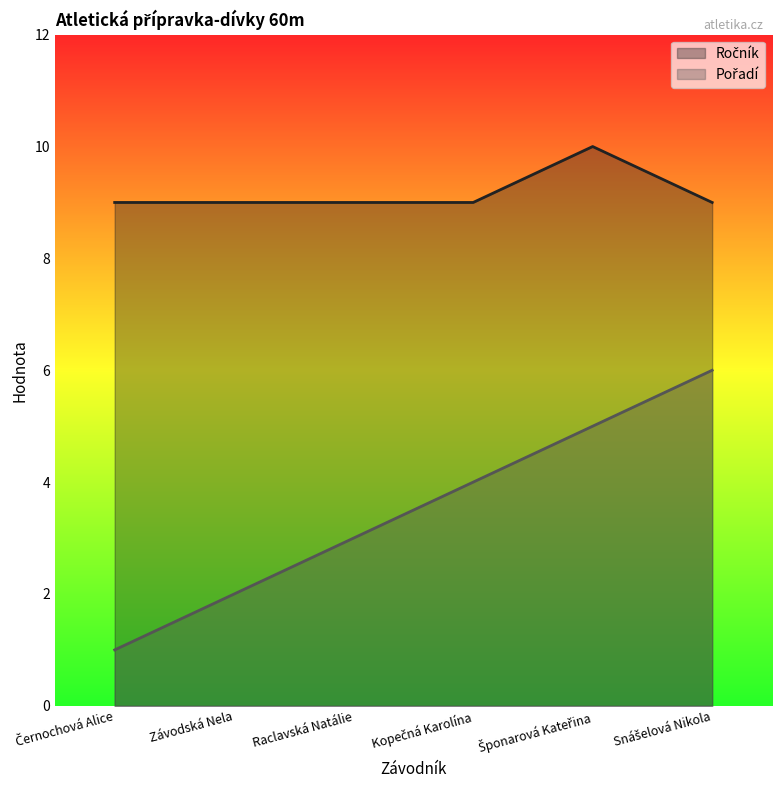

True or false: Ročník and Pořadí intersect in this chart.

False